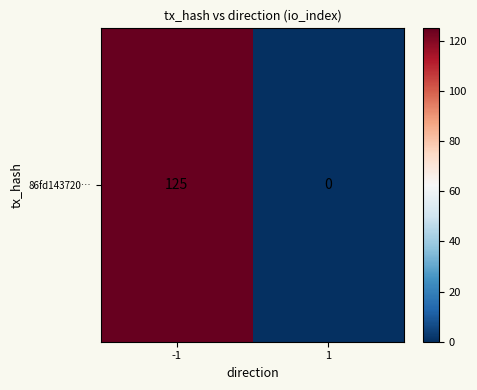

How many categories are shown in the chart?

2